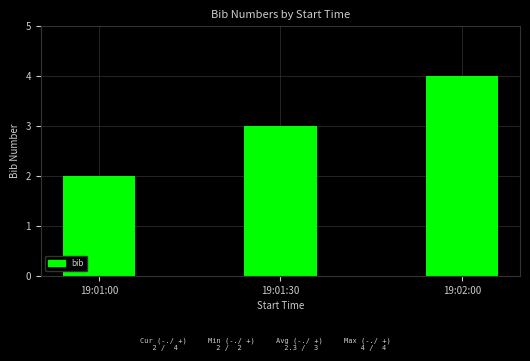

True or false: the data shows 3 at 19:01:30.

True